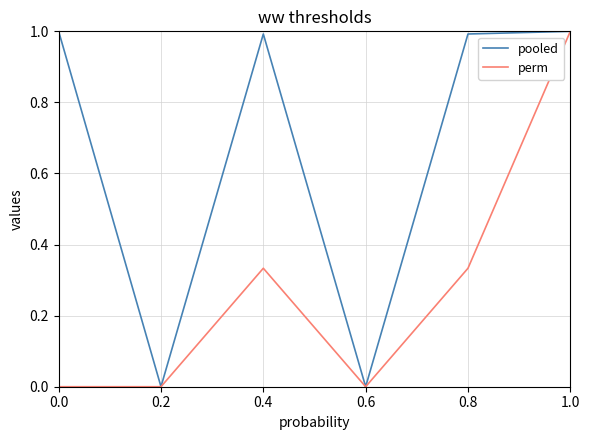

What position from the left is 0.4?

3